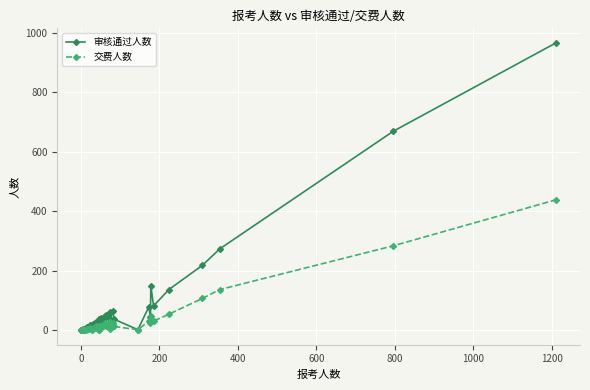

How many values in the 交费人数 series exceed 13?

19